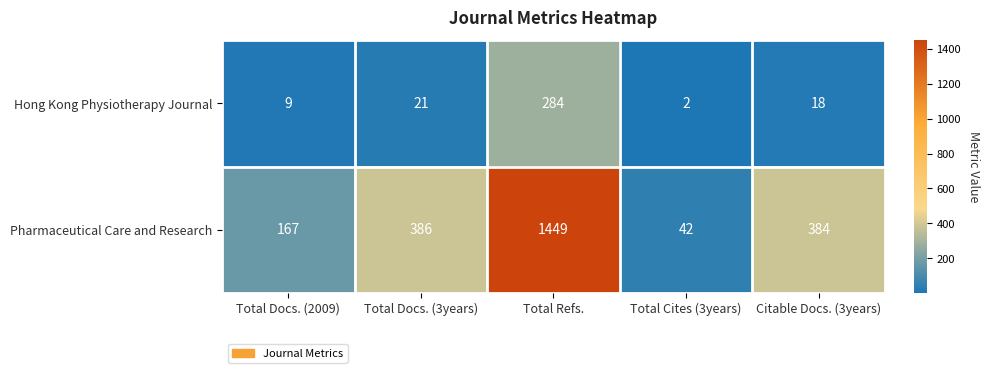

How many distinct data groups are displayed?

2